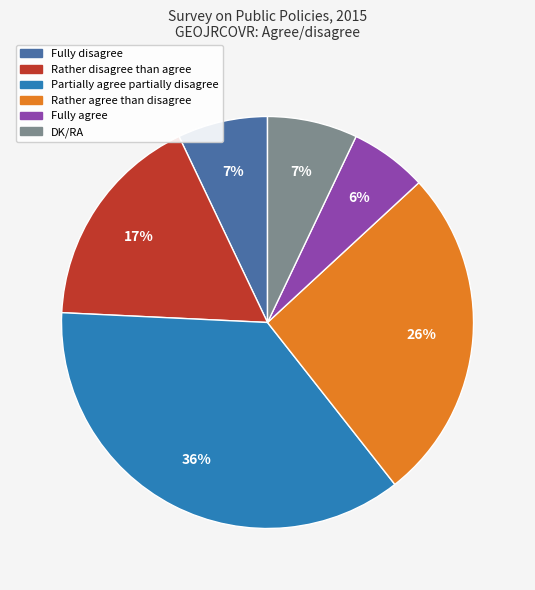

Which slice is the smallest?

Fully agree